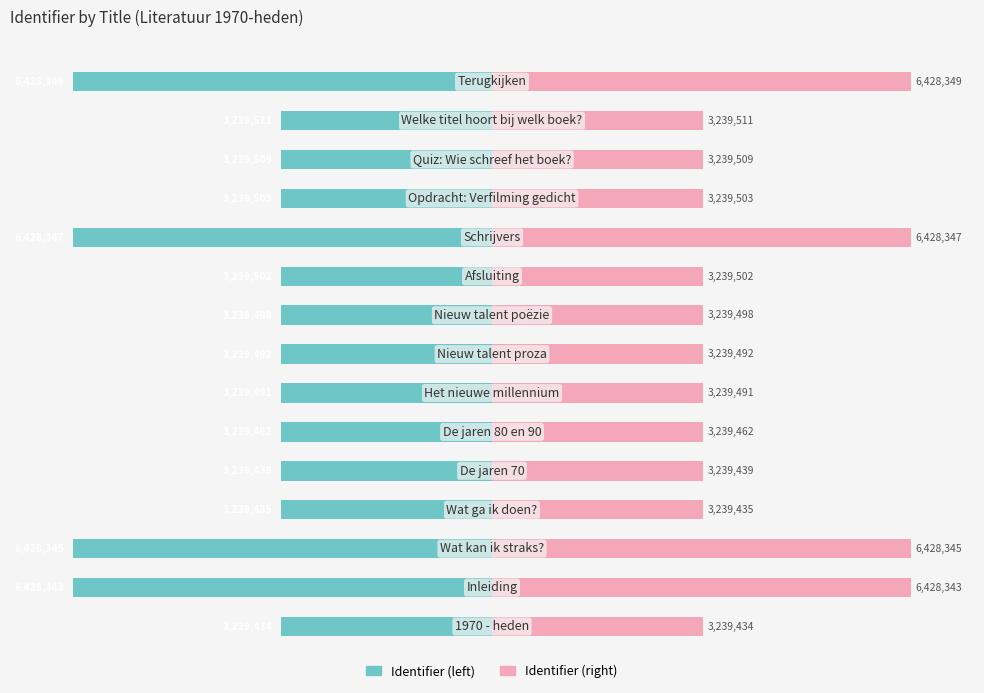

Between 13 and 1, which is larger?

13